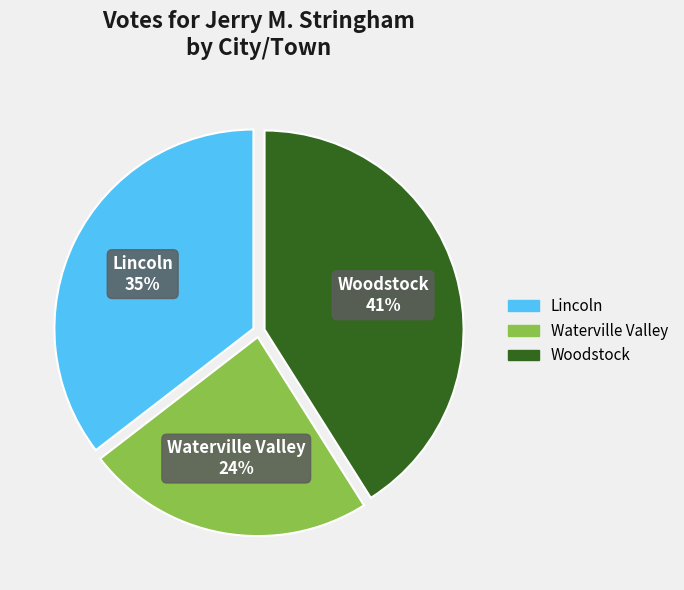

Rank the categories by value from lowest to highest.

Waterville Valley, Lincoln, Woodstock